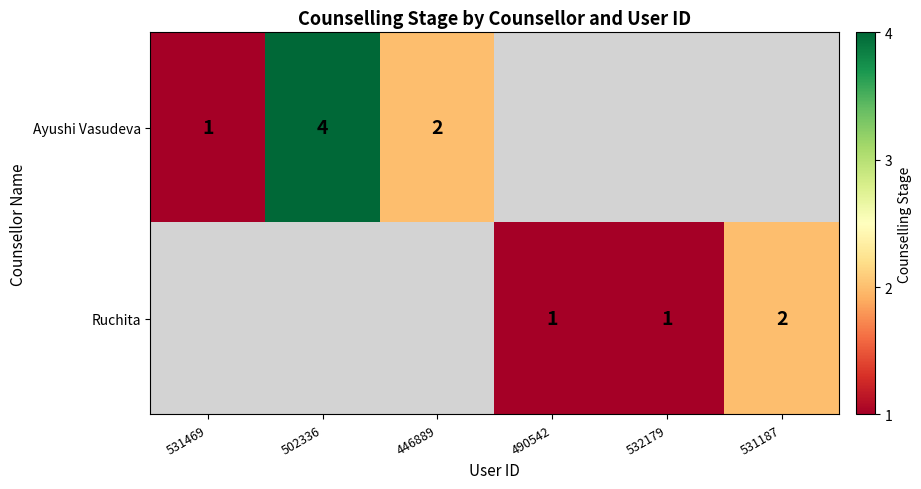

True or false: Ruchita has a value of 3 at 531187.

False